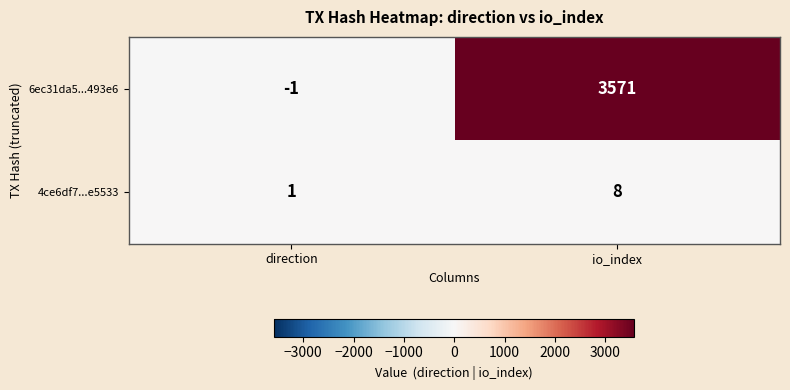

How many distinct data groups are displayed?

2